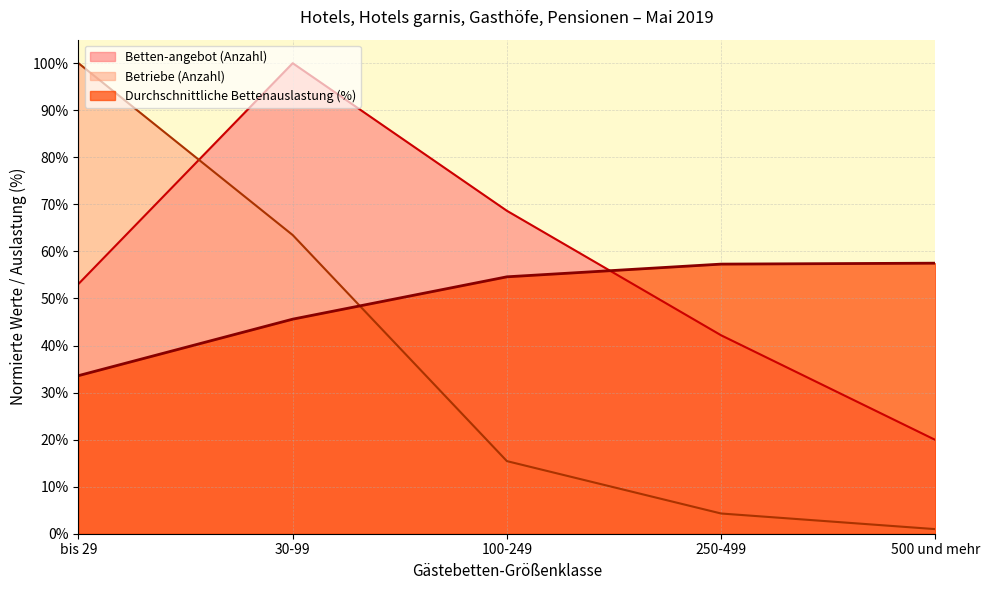

What is the approximate value of Betten-angebot (Anzahl) at 500 und mehr?

19.9